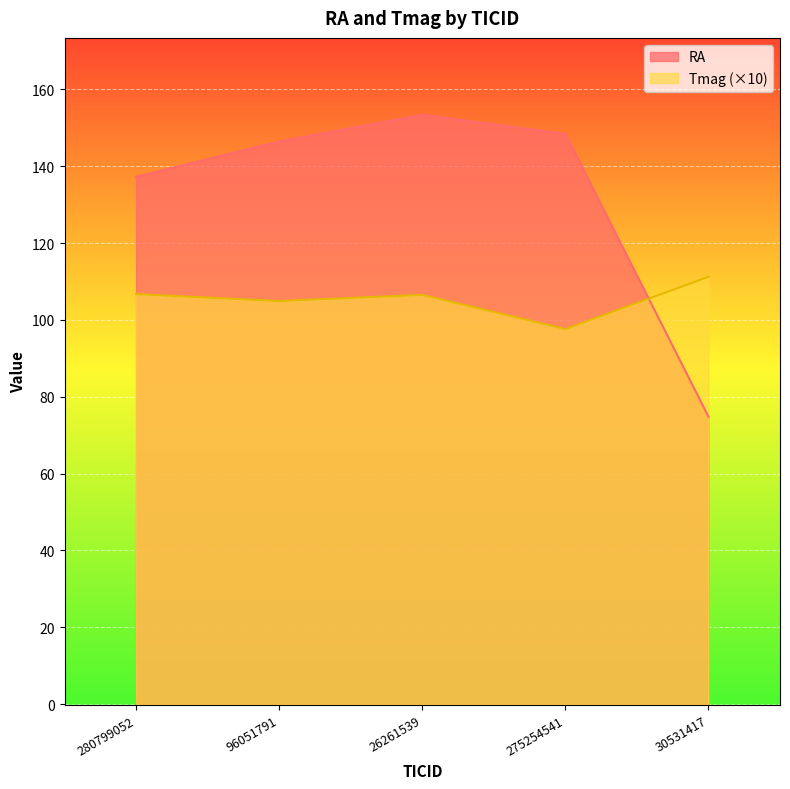

What is the difference between the maximum and minimum values in the RA series?

78.6